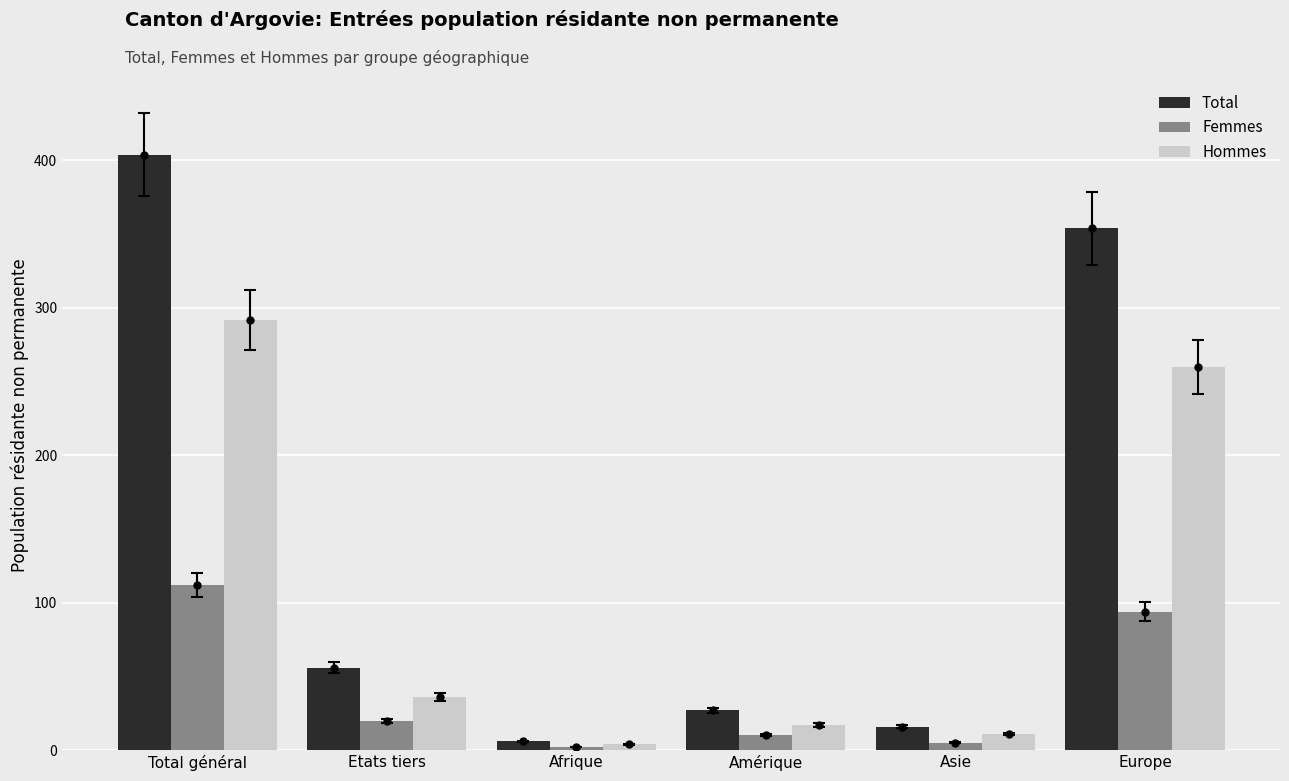

At how many categories does at least one series exceed 191?

2